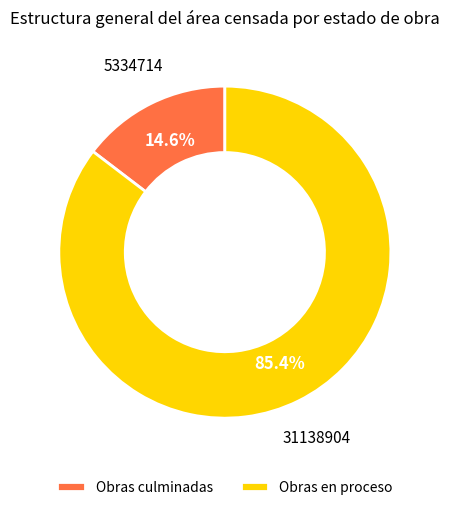

Which slice is the largest?

Obras en proceso